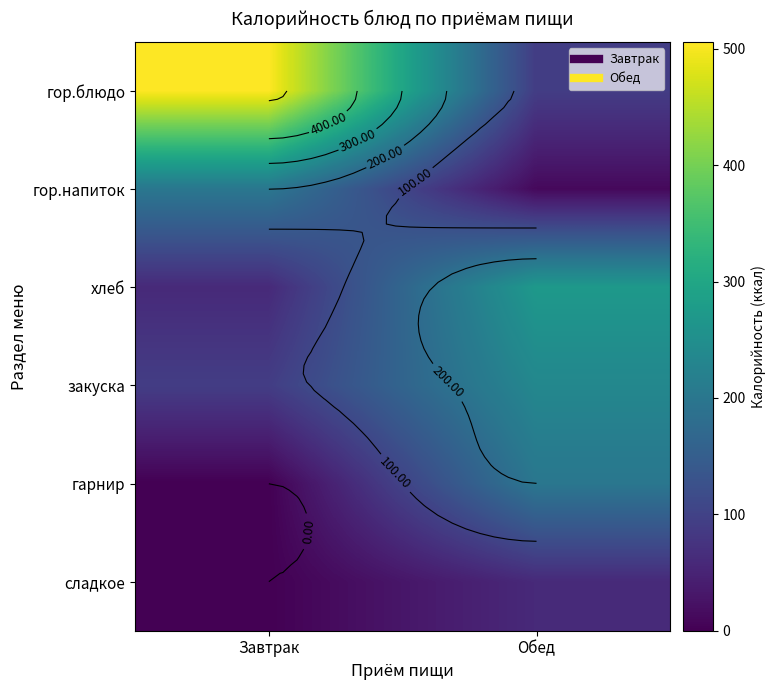

What is the sum of the закуска values at Завтрак and Обед?

326.0